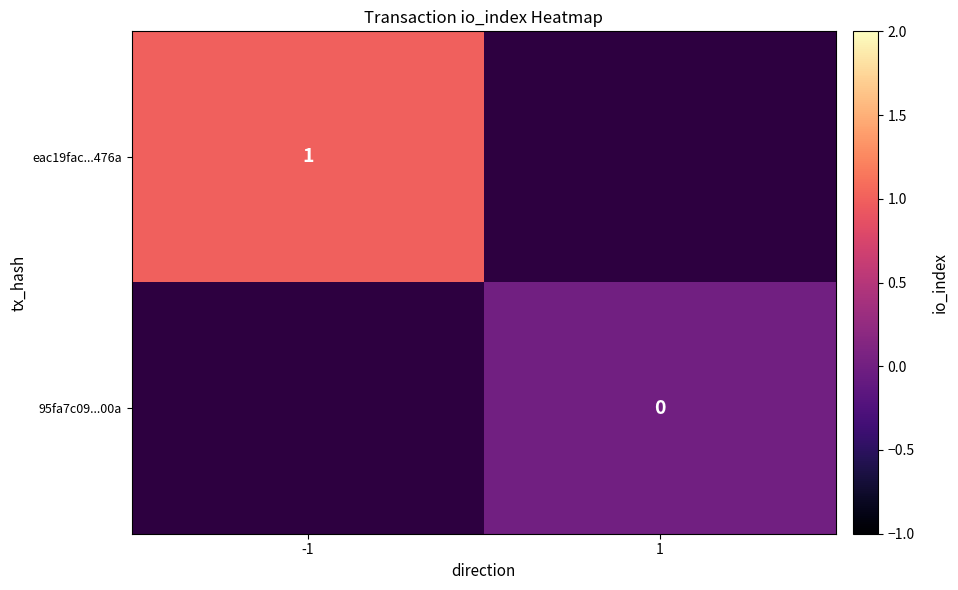

Read the eac19fac...476a value at -1.

1.0